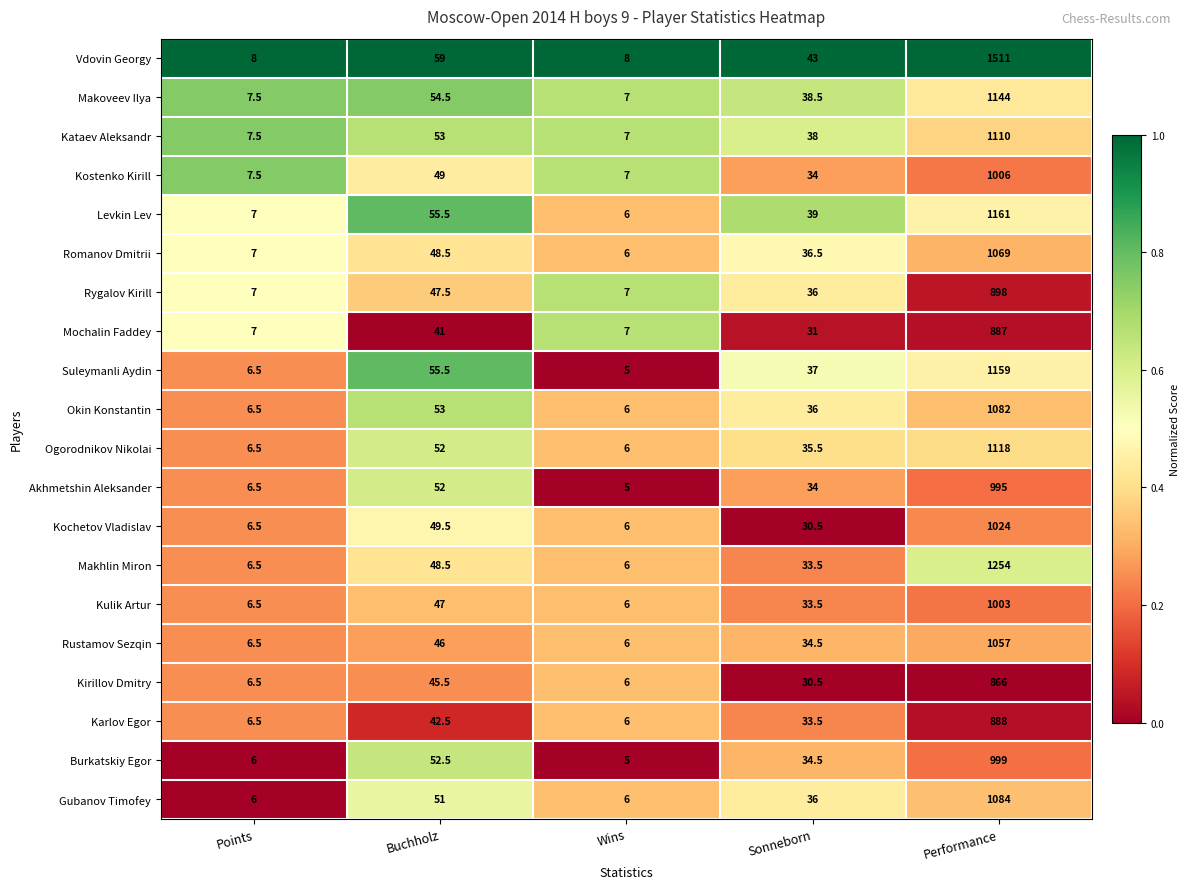

The value of Burkatskiy Egor at Sonneborn is 18.6. True or false?

False